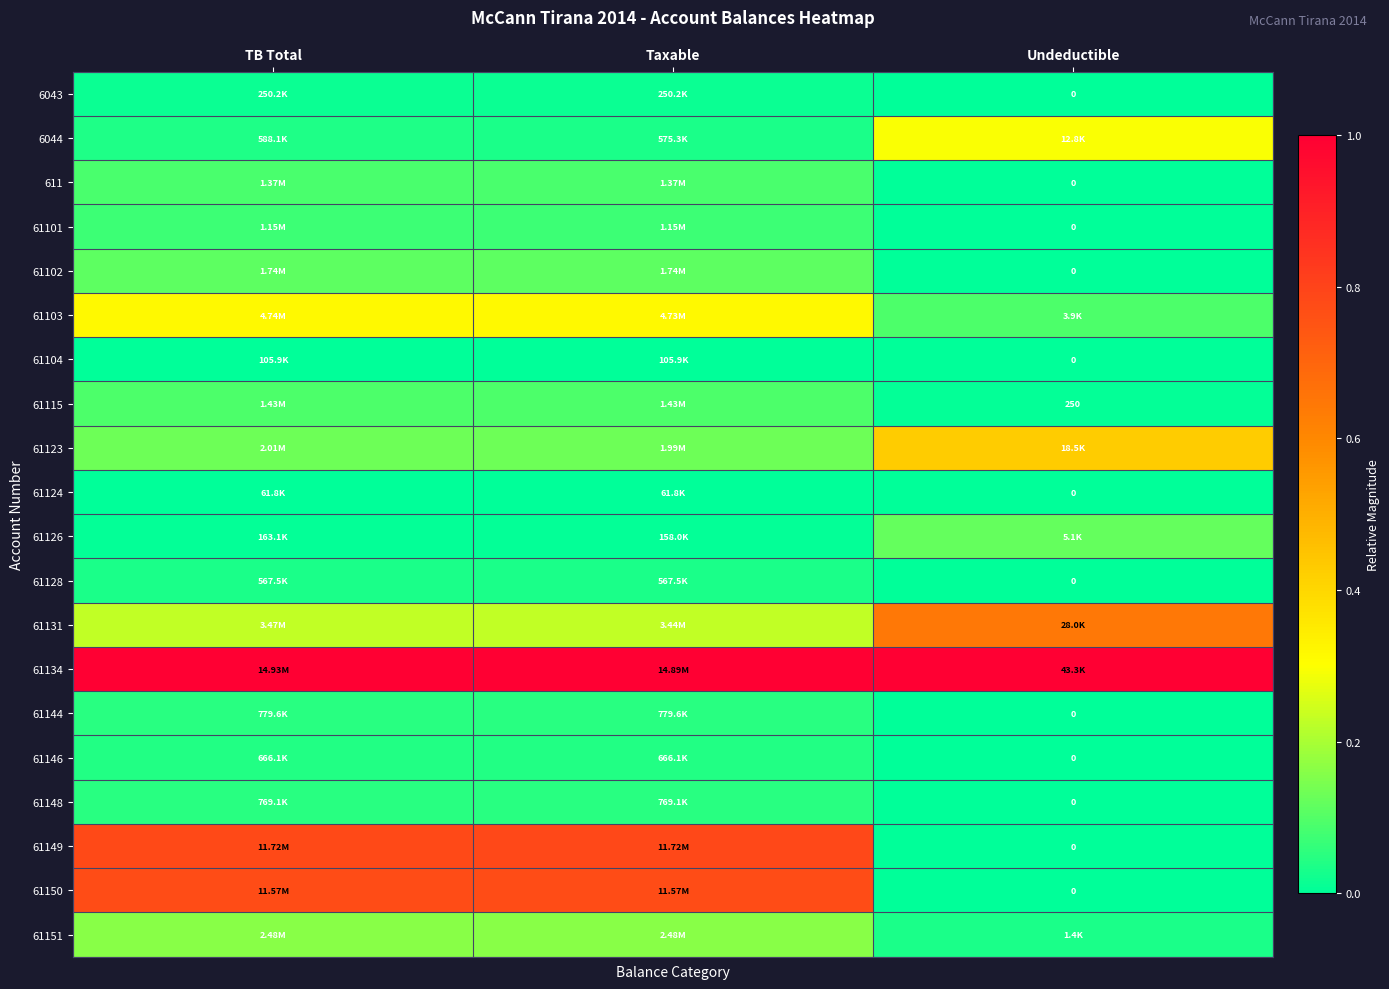

Which series has the largest total across all categories?

61134